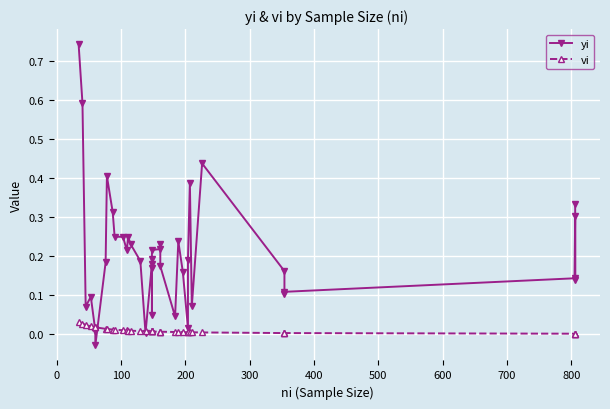

What is the value of the yi point at the 23rd from the left?

0.2